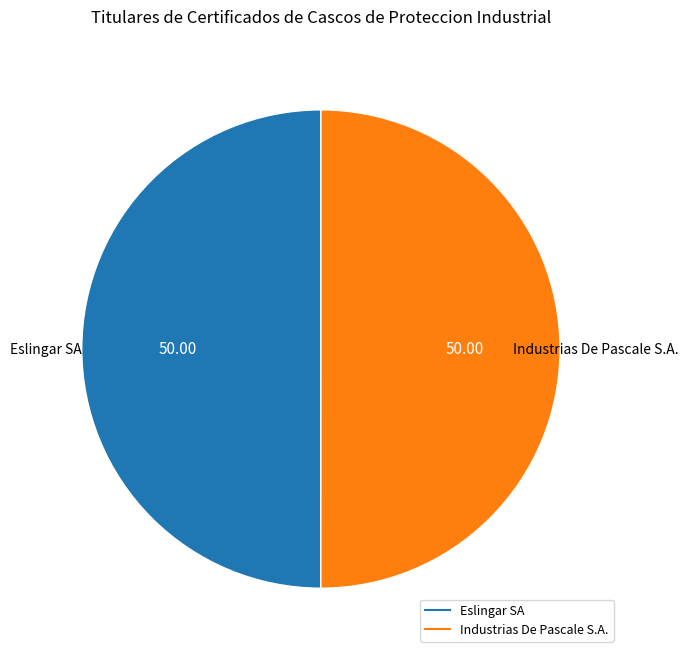

Do Eslingar SA and Industrias De Pascale S.A. together represent more than half of the pie?

Yes